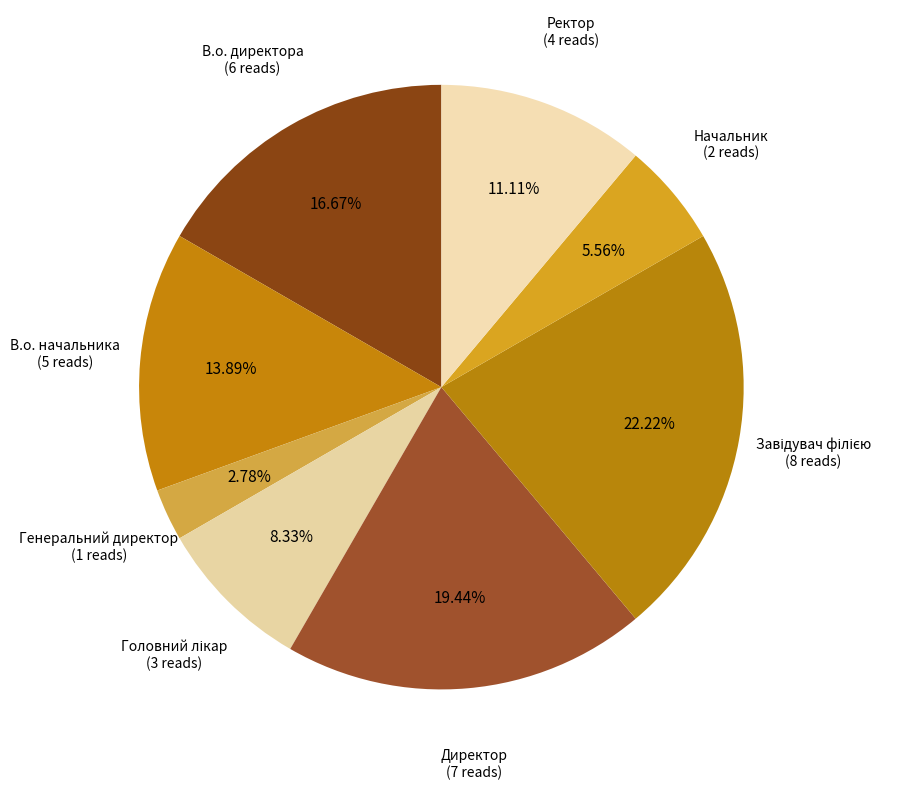

To the nearest percent, what is the difference between the largest and smallest slice percentages?

19%